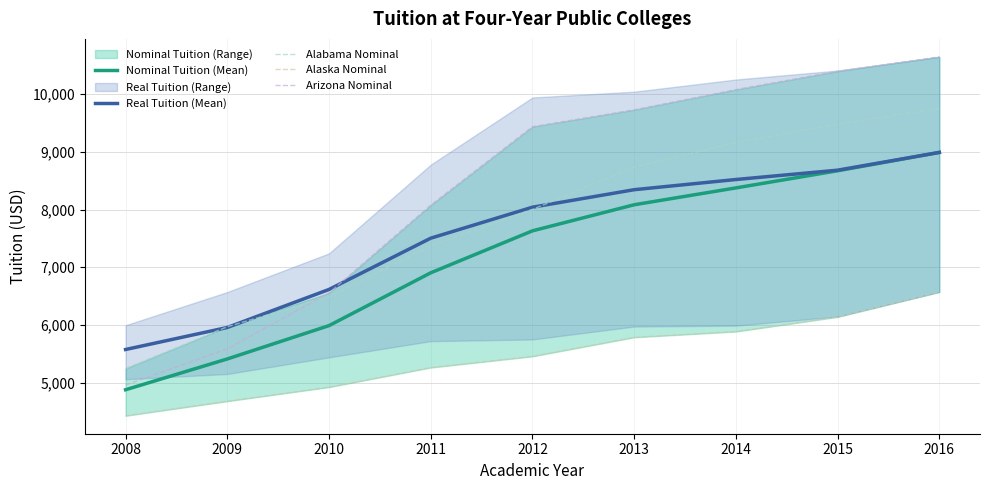

True or false: Arizona Nominal has more than 2 points higher than both neighbors.

False